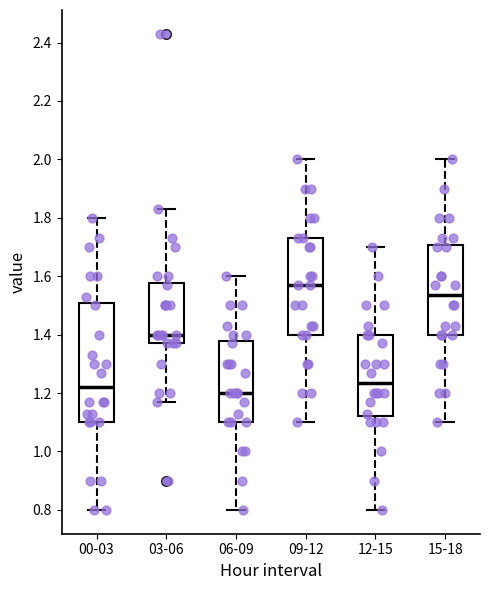

Reading left to right, transcribe this box plot: for each box, give where its median line is, the range the box spans, and where its two whiskers end, as read against the y-axis. The values are not printed on the chart, so give them approximately, as read against the axis.

00-03: median 1.22, box 1.10 to 1.50, whiskers 0.80 to 1.80
03-06: median 1.40, box 1.38 to 1.58, whiskers 1.18 to 1.84
06-09: median 1.20, box 1.10 to 1.38, whiskers 0.80 to 1.60
09-12: median 1.58, box 1.40 to 1.74, whiskers 1.10 to 2.00
12-15: median 1.24, box 1.12 to 1.40, whiskers 0.80 to 1.70
15-18: median 1.54, box 1.40 to 1.70, whiskers 1.10 to 2.00